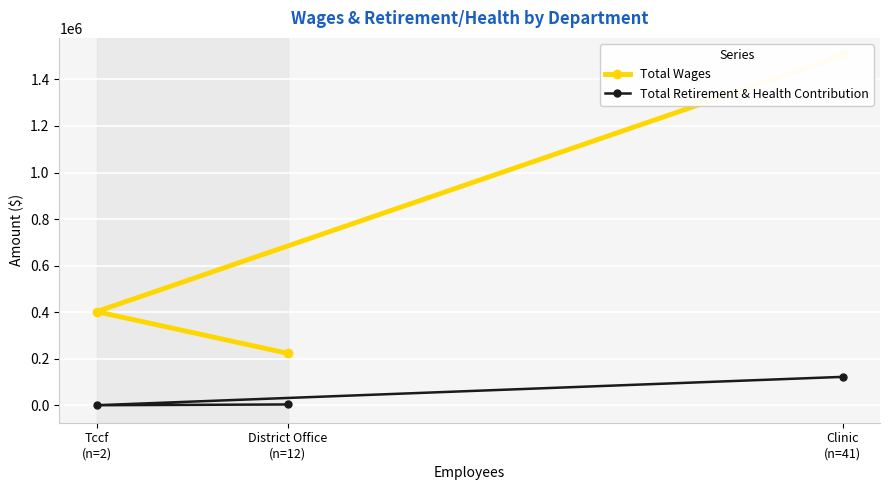

How many distinct data groups are displayed?

2